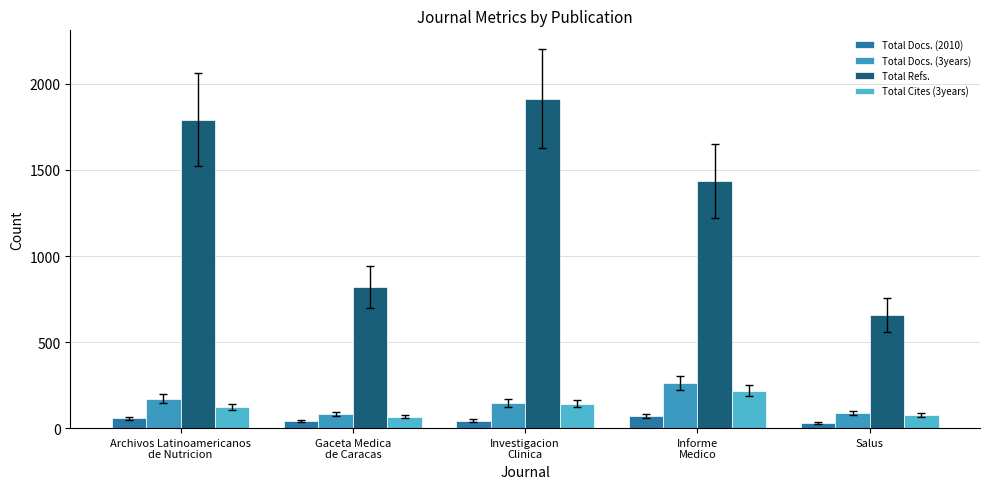

What is the label of the 1st bar from the right?

Salus